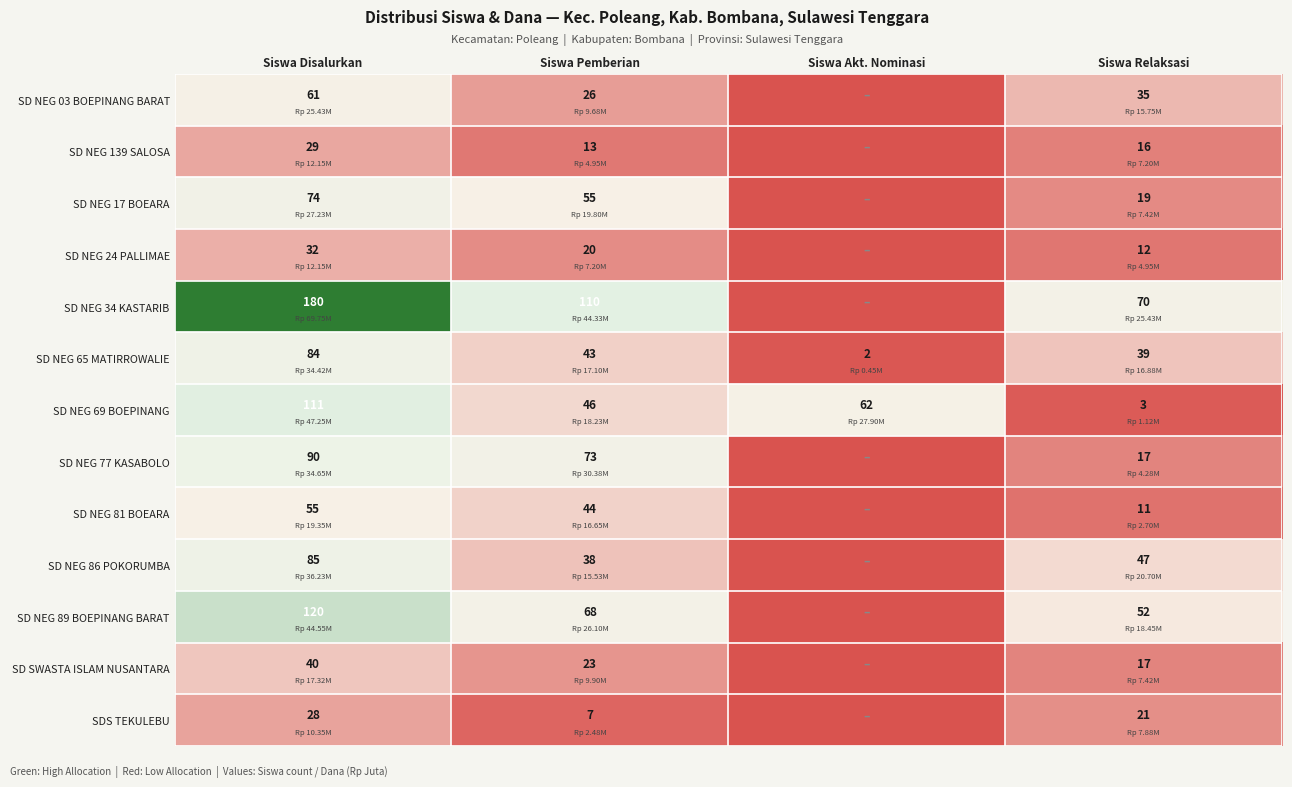

How many series are shown in this chart?

13